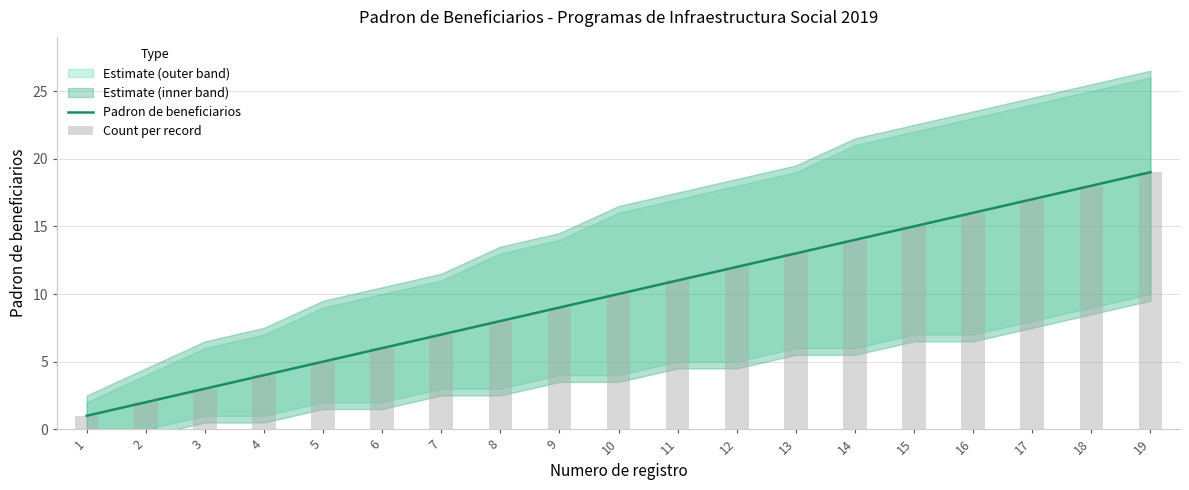

What is the minimum value shown in the chart?

1